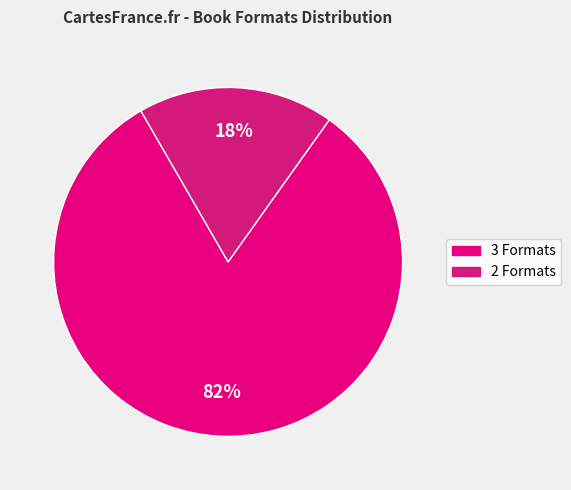

Count the number of slices in the pie.

2